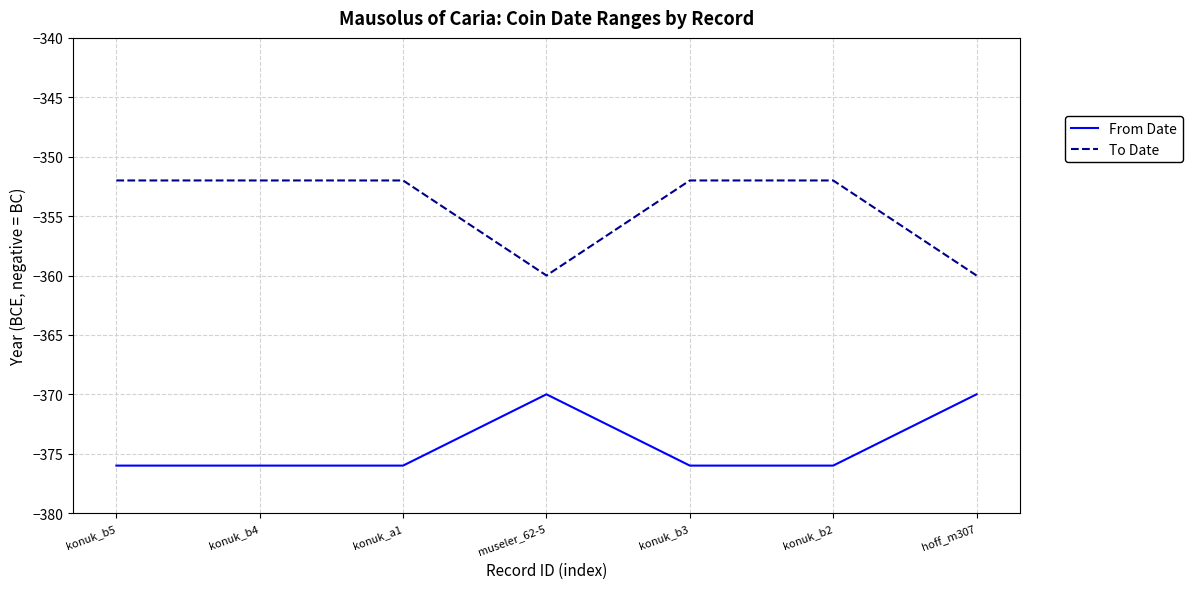

Reading left to right, transcribe all the data shown in this chart.

From Date: -376	-376	-376	-370	-376	-376	-370
To Date: -352	-352	-352	-360	-352	-352	-360